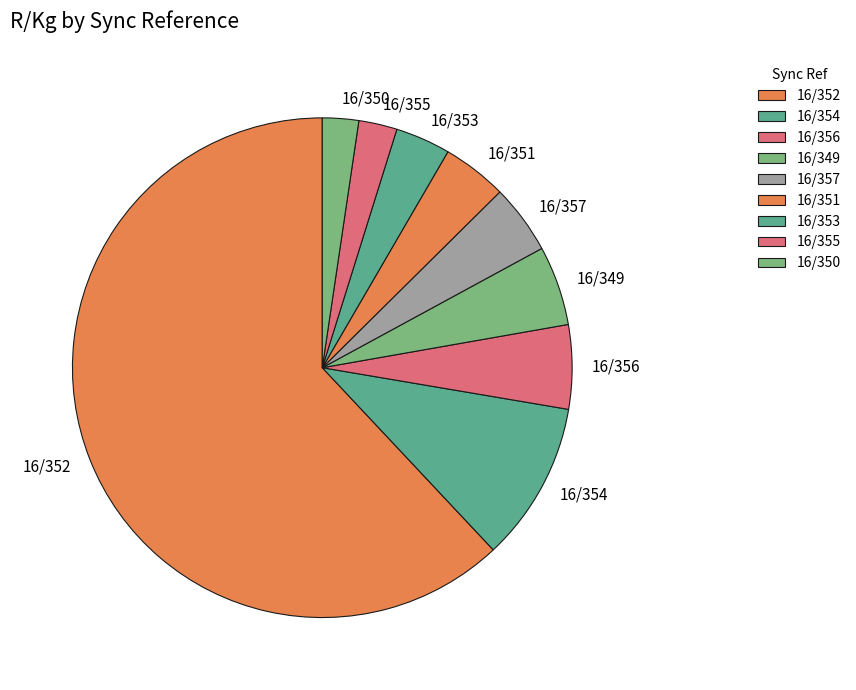

Approximately how many times larger is the value at 16/356 compared to 16/349?

1.1